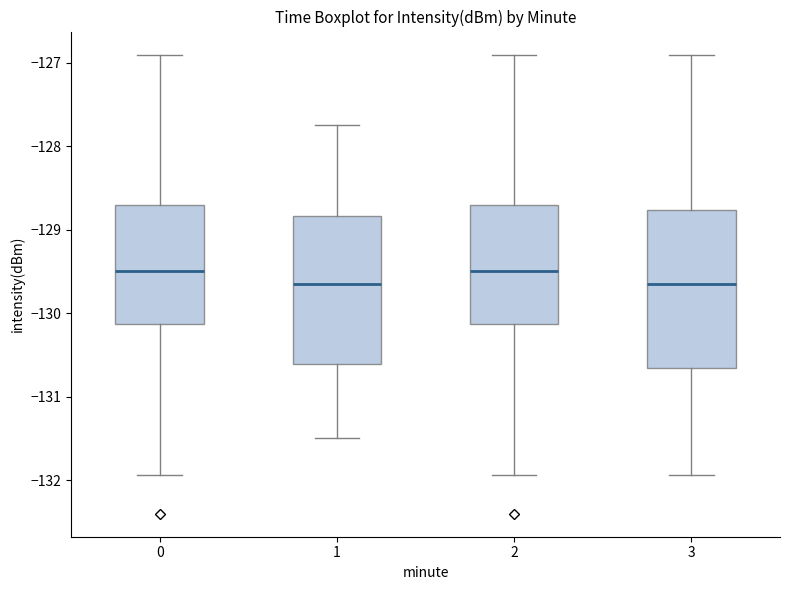

Where does the lower whisker of the box at x = 1 end on the y-axis? The values are not printed on the chart, so give them approximately, as read against the axis.

-131.5